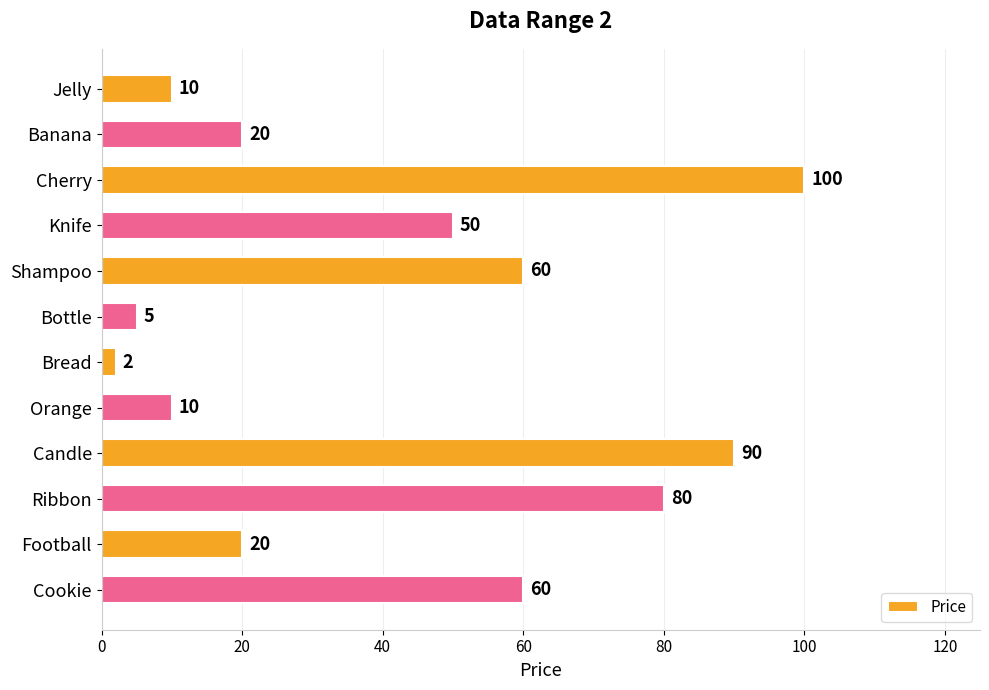

Which label corresponds to the smallest value in the chart?

Bread